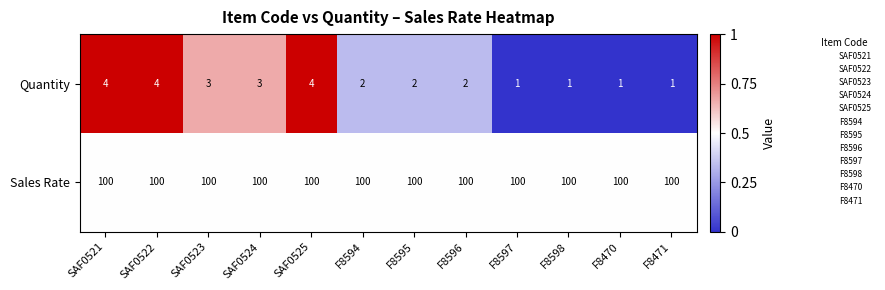

How many Quantity values are between 1 and 4?

12